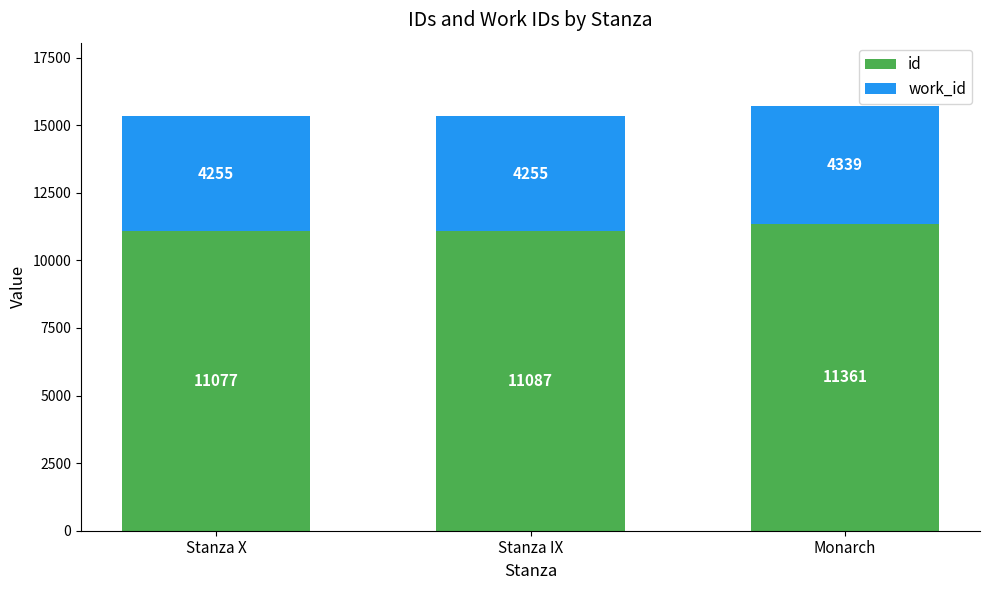

Reading left to right, what are the values for id?

11077	11087	11361